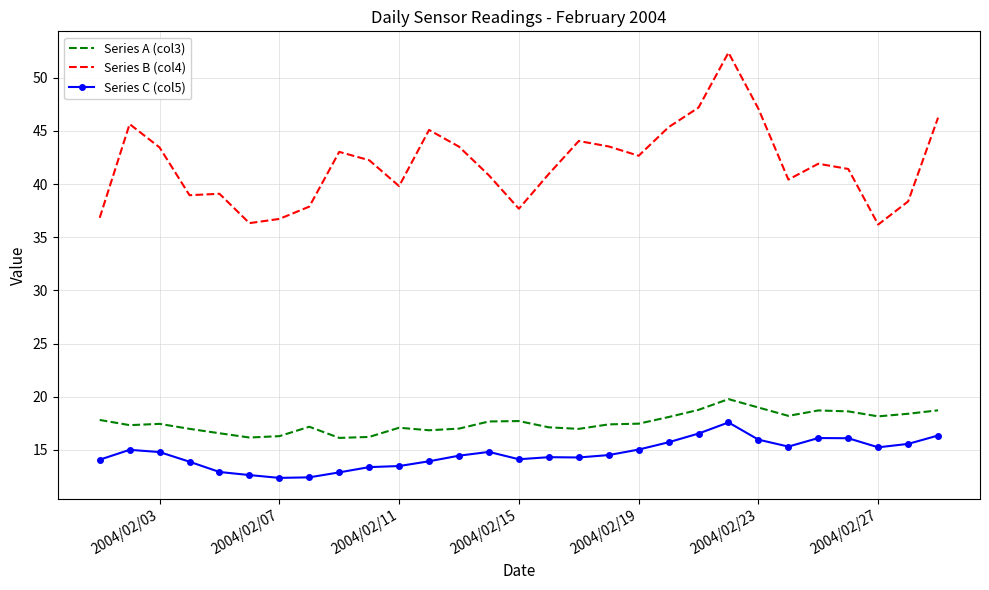

True or false: Series C (col5) and Series B (col4) cross at least once.

False